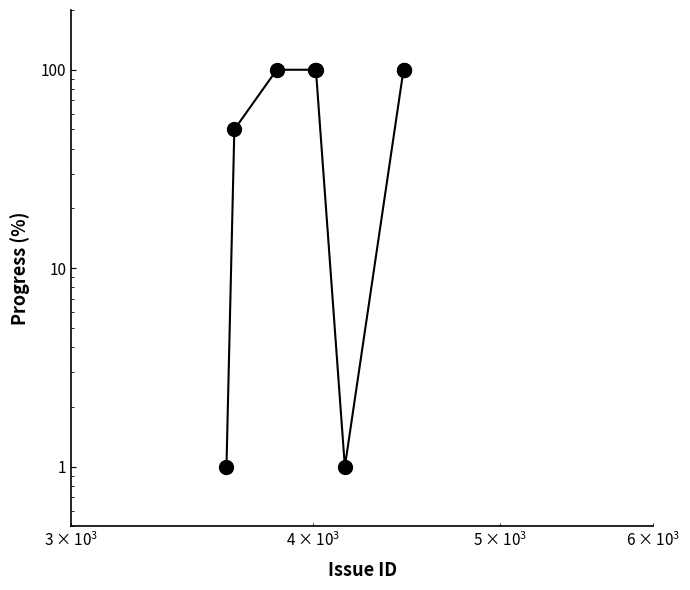

Count the number of categories in the chart.

8